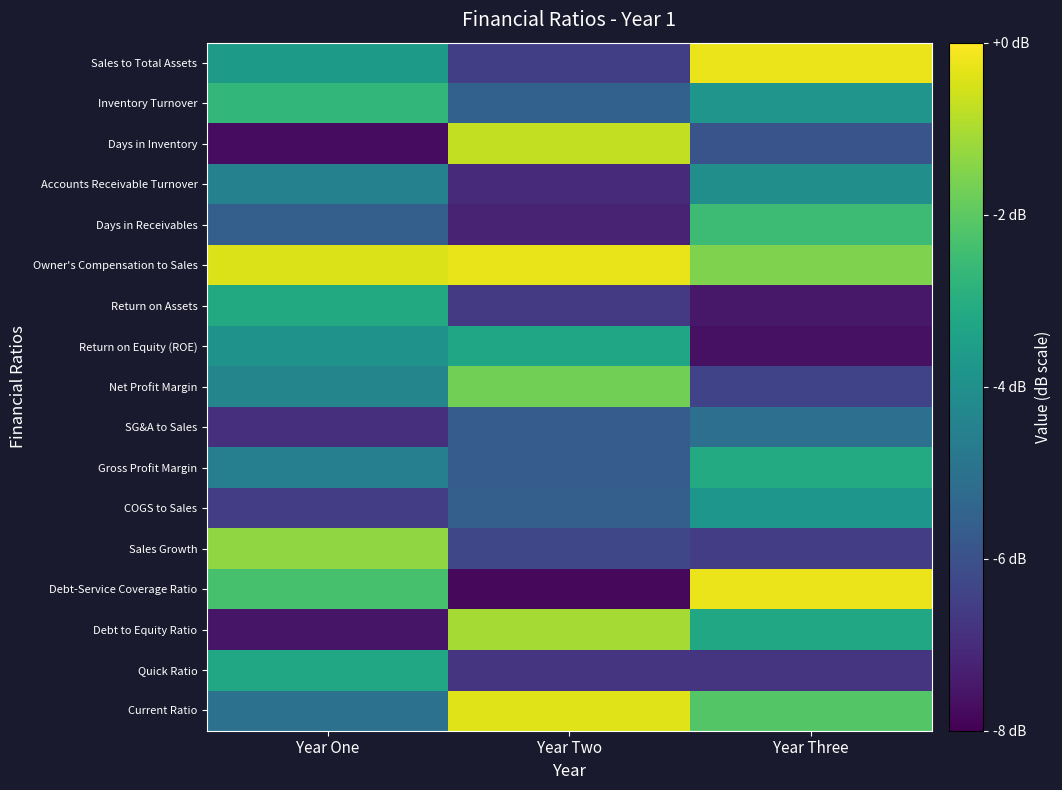

Reading right to left, what are all the values shown in this chart?

Current Ratio: Year Three=-2.1	Year Two=-0.4	Year One=-5.0
Quick Ratio: Year Three=-6.8	Year Two=-6.8	Year One=-3.2
Debt to Equity Ratio: Year Three=-3.2	Year Two=-1.1	Year One=-7.5
Debt-Service Coverage Ratio: Year Three=-0.2	Year Two=-7.8	Year One=-2.3
Sales Growth: Year Three=-6.5	Year Two=-6.3	Year One=-1.3
COGS to Sales: Year Three=-3.8	Year Two=-5.6	Year One=-6.5
Gross Profit Margin: Year Three=-3.1	Year Two=-5.7	Year One=-4.5
SG&A to Sales: Year Three=-5.1	Year Two=-5.7	Year One=-6.9
Net Profit Margin: Year Three=-6.4	Year Two=-1.7	Year One=-4.4
Return on Equity (ROE): Year Three=-7.6	Year Two=-3.3	Year One=-3.9
Return on Assets: Year Three=-7.5	Year Two=-6.6	Year One=-3.1
Owner's Compensation to Sales: Year Three=-1.5	Year Two=-0.3	Year One=-0.4
Days in Receivables: Year Three=-2.5	Year Two=-7.2	Year One=-5.6
Accounts Receivable Turnover: Year Three=-4.0	Year Two=-7.0	Year One=-4.5
Days in Inventory: Year Three=-5.9	Year Two=-0.7	Year One=-7.7
Inventory Turnover: Year Three=-3.8	Year Two=-5.5	Year One=-2.7
Sales to Total Assets: Year Three=-0.2	Year Two=-6.5	Year One=-3.6